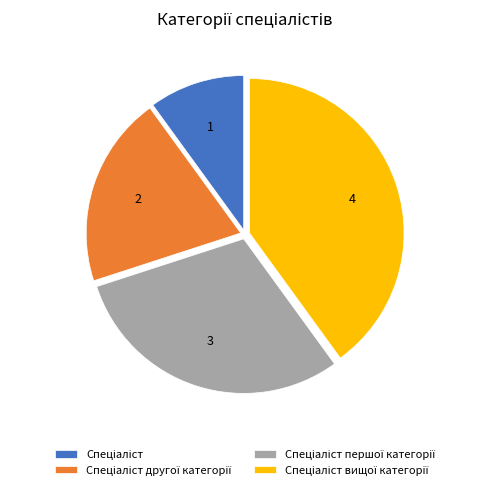

Is there any slice that represents more than half of the pie?

No